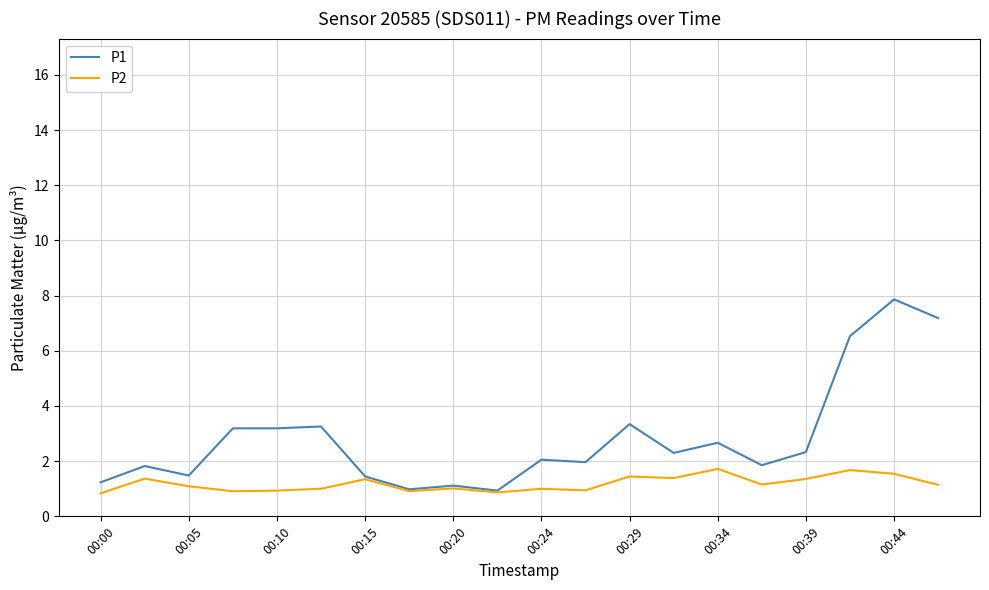

Does the chart display data point markers on the line(s)?

No